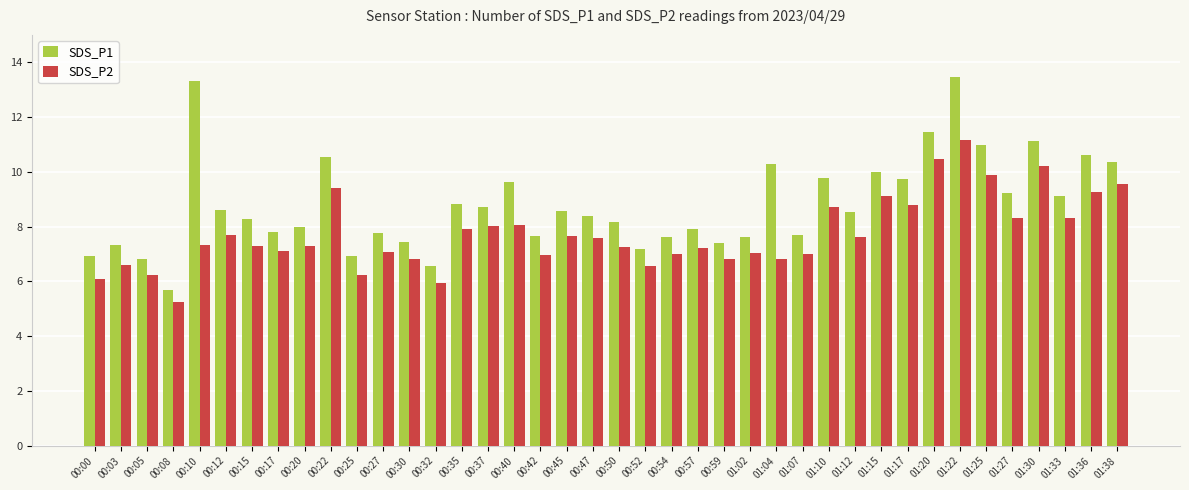

How many groups of bars are there?

40